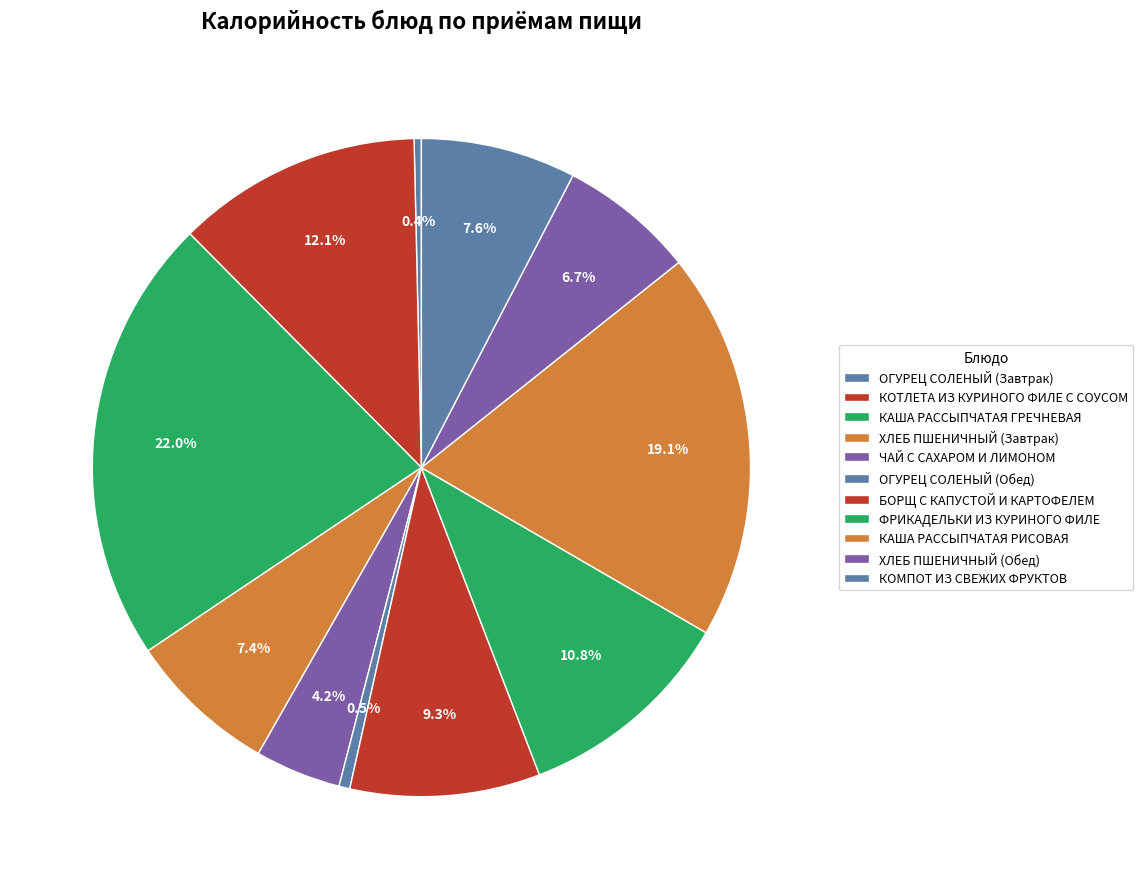

Is there a majority slice in this chart?

No